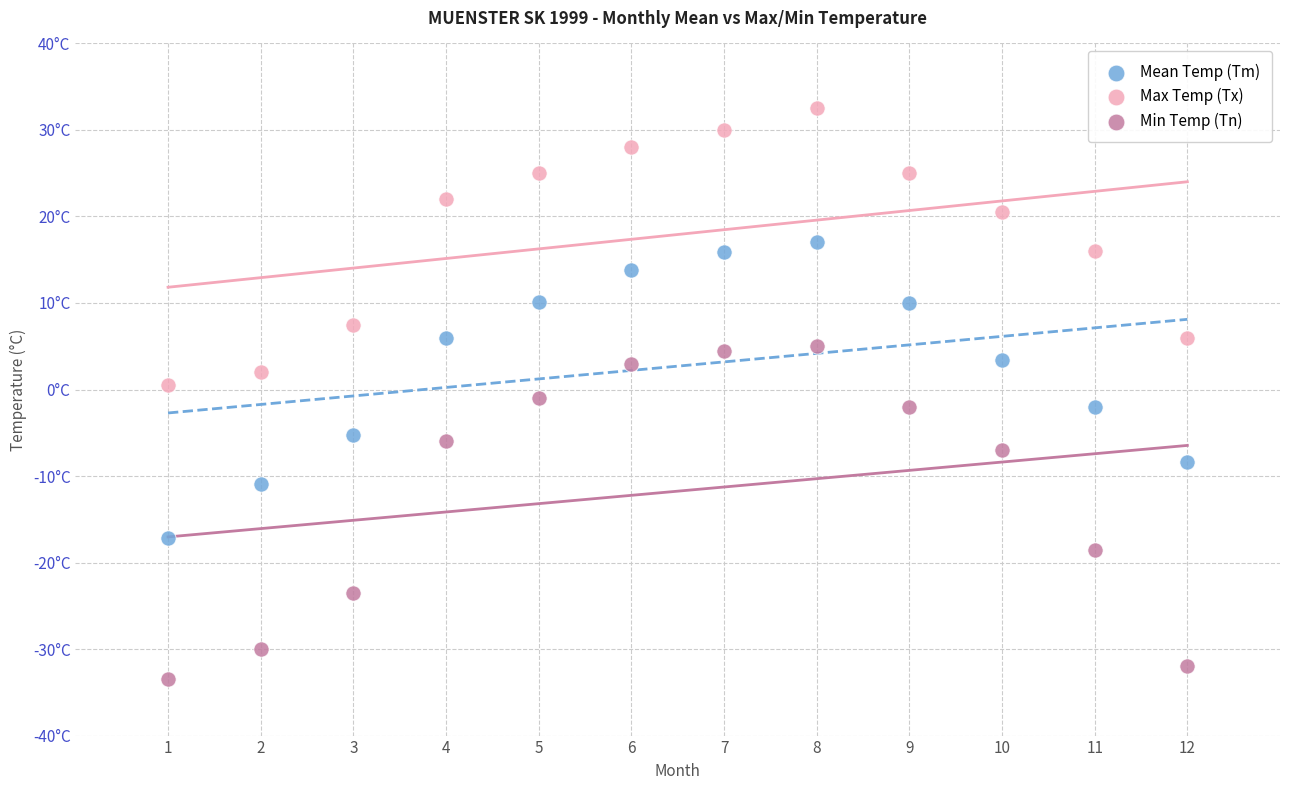

Which series reaches the maximum Y coordinate?

Max Temp (Tx)